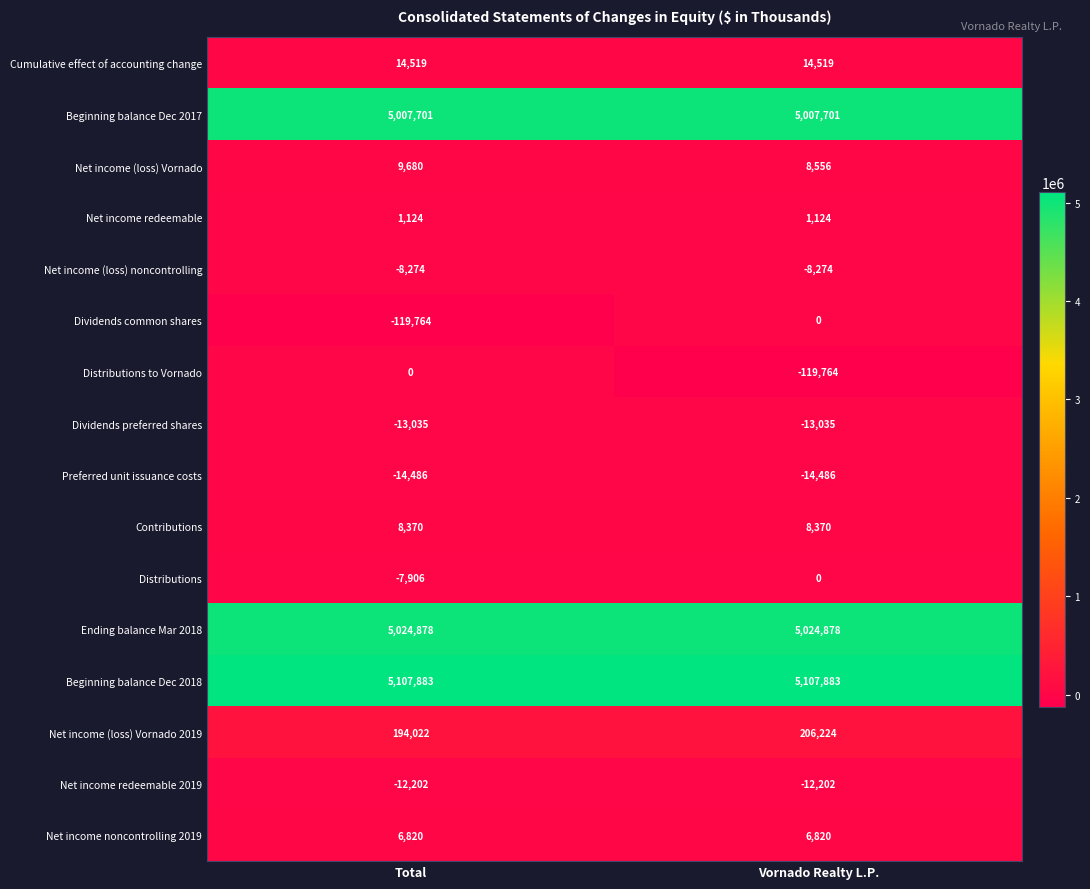

Is it true that Net income noncontrolling 2019 equals 6820 at Total?

True